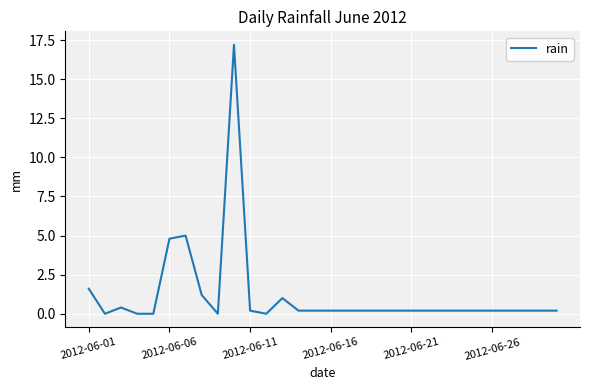

What is the greatest value displayed?

17.2